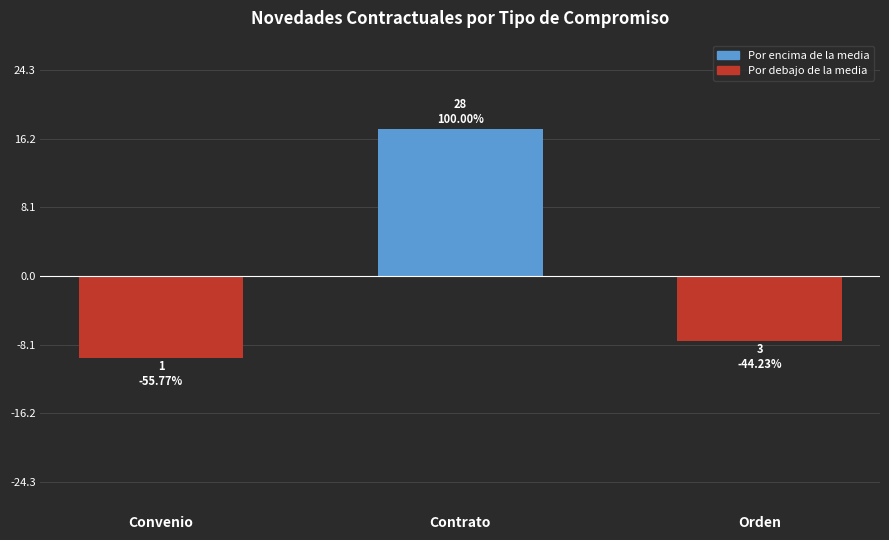

How many data points are less than -7?

2